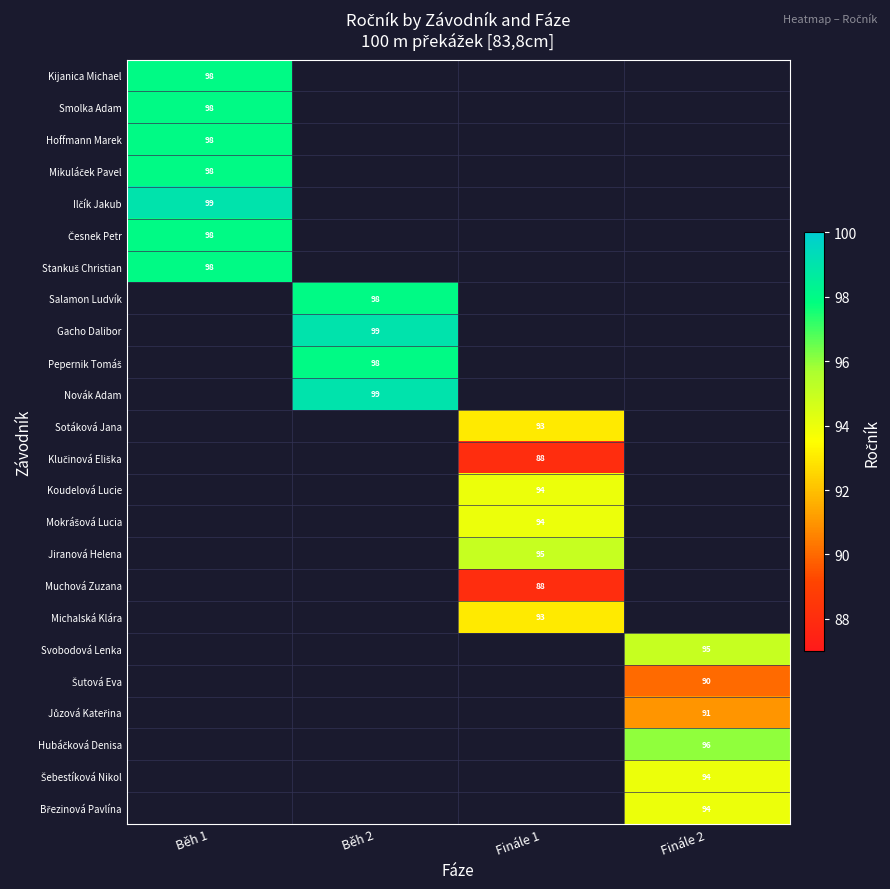

How many data points does each series have?

4